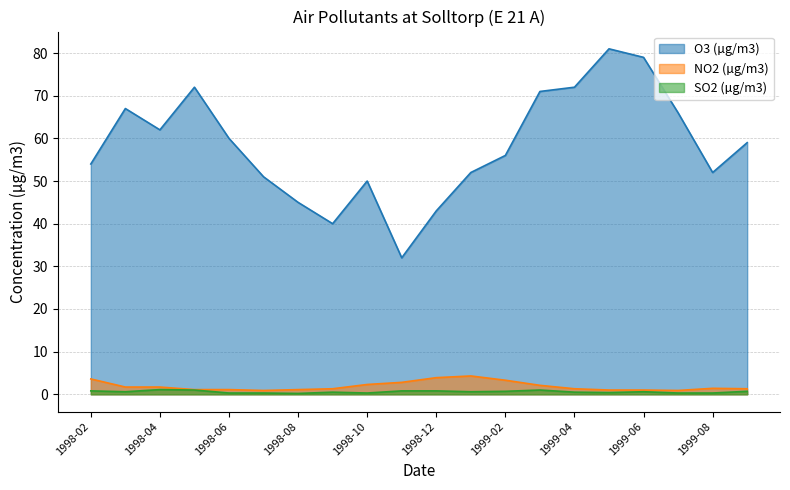

Which series has the largest total across all categories?

O3 (µg/m3)